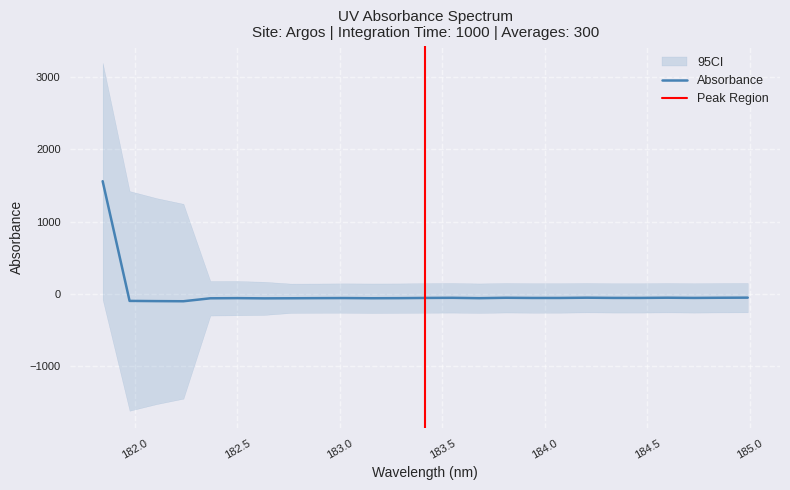

True or false: the data has more than 2 interior local peaks.

True